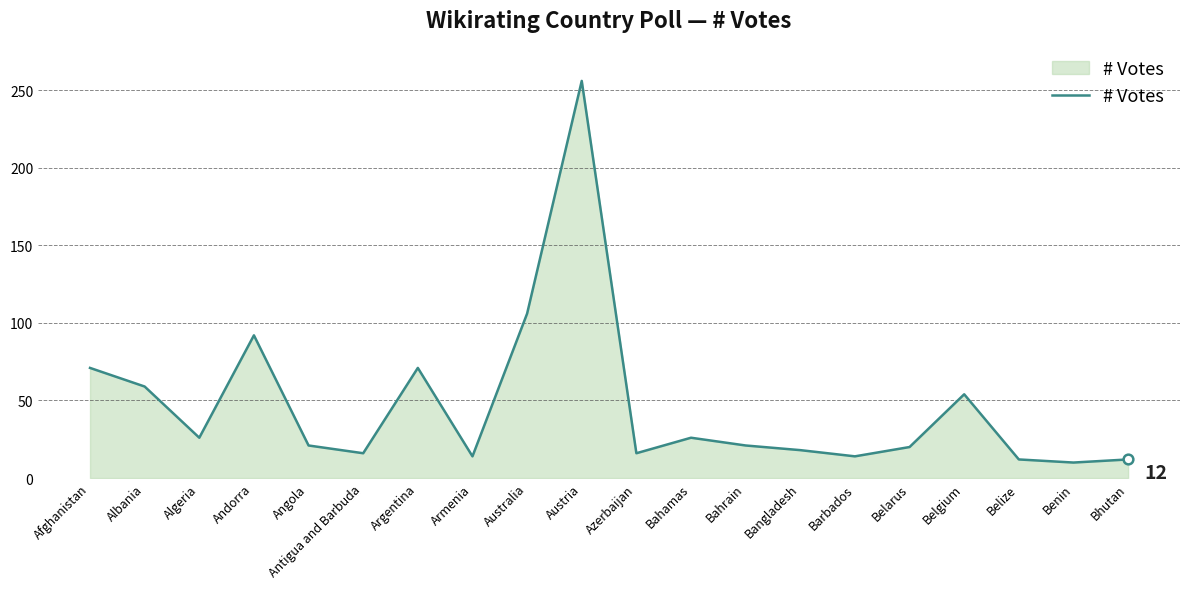

Which label corresponds to the largest value in the chart?

Austria